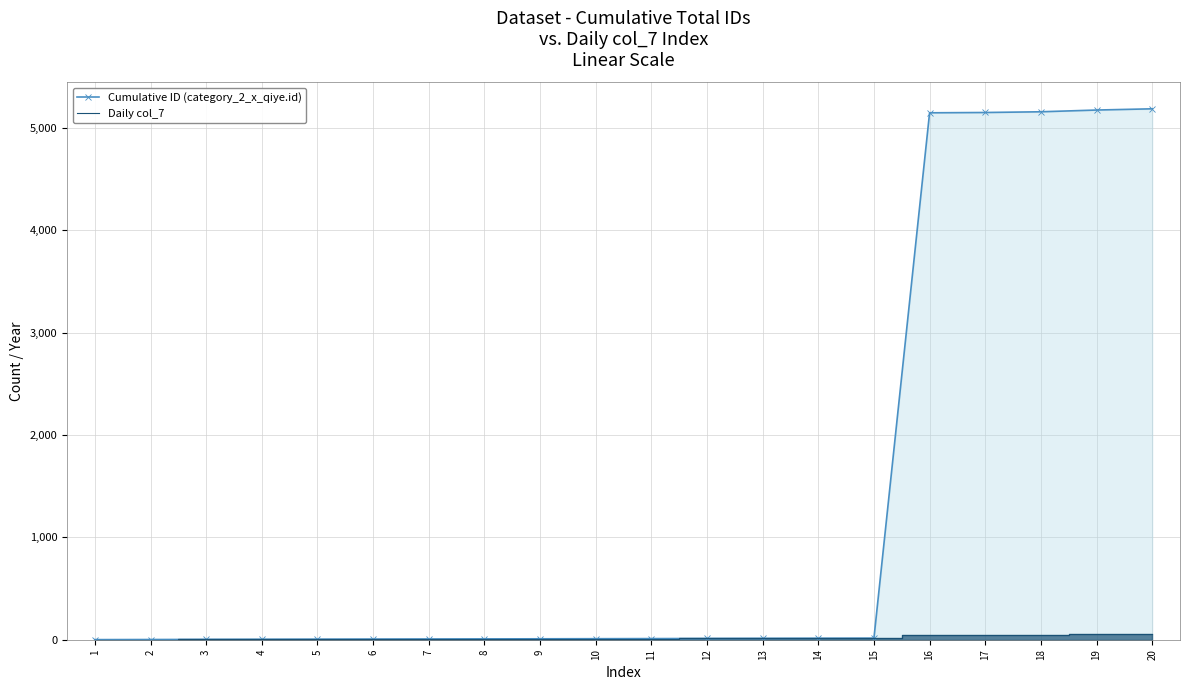

Where does the Daily col_7 series first go above 11?

12